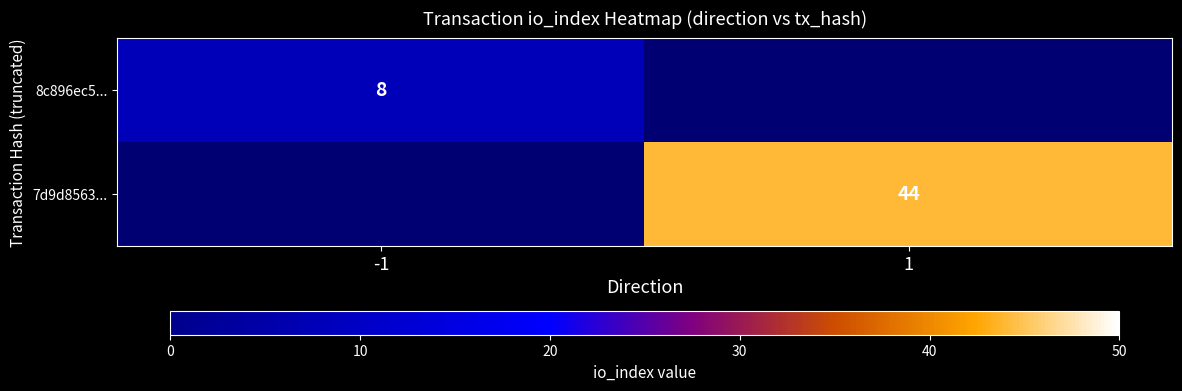

Which has a higher value, 1 or -1?

-1